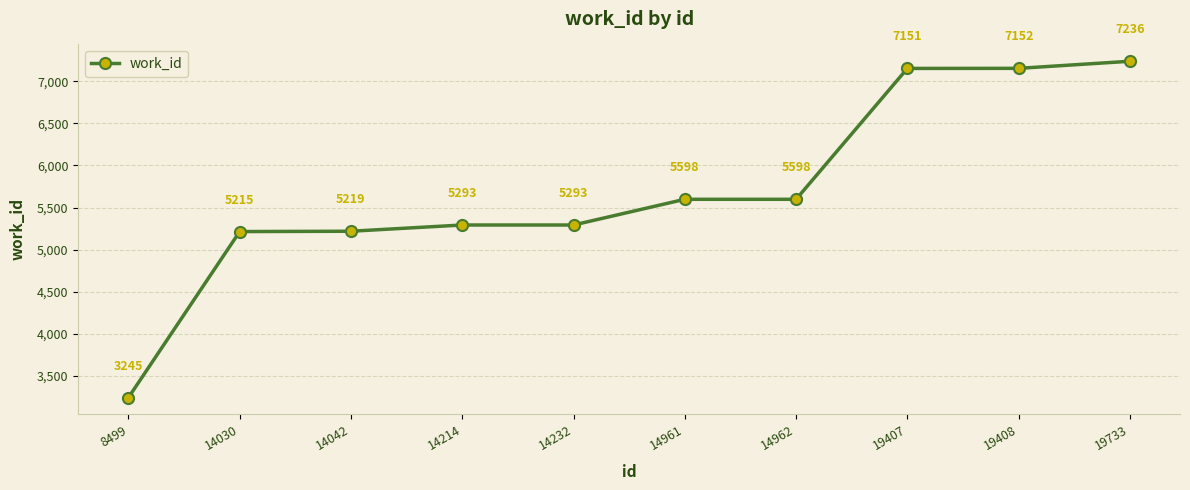

What is the value of the 6th point from the left?

5598